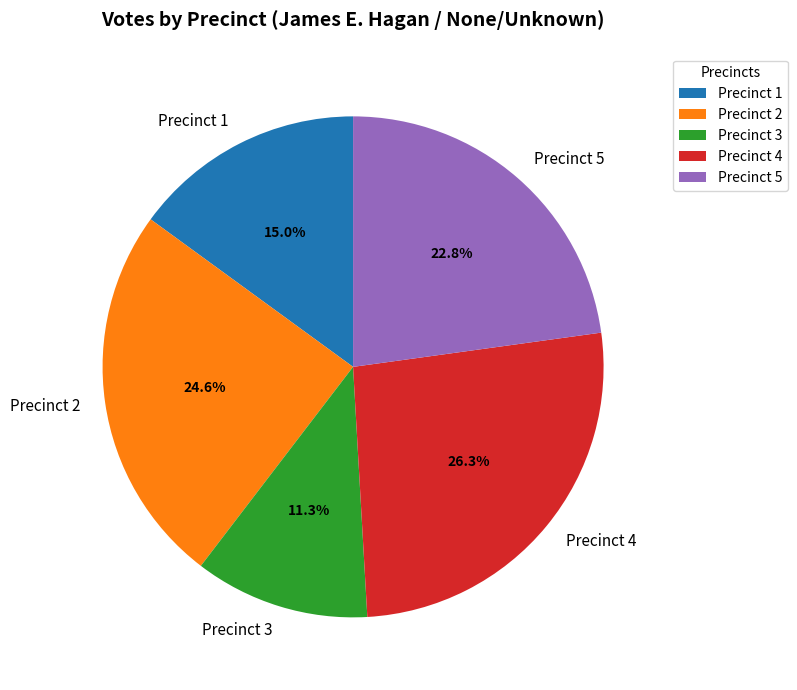

What percentage is the Precinct 4 slice, to the nearest percent?

26%